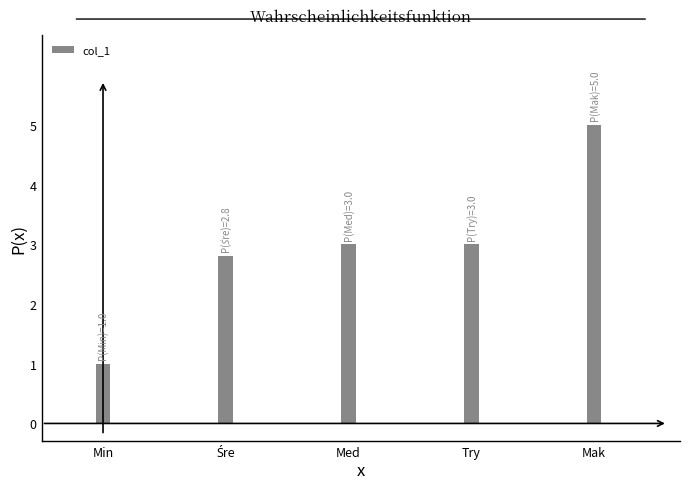

What is the value of the 1st bar from the left?

1.0